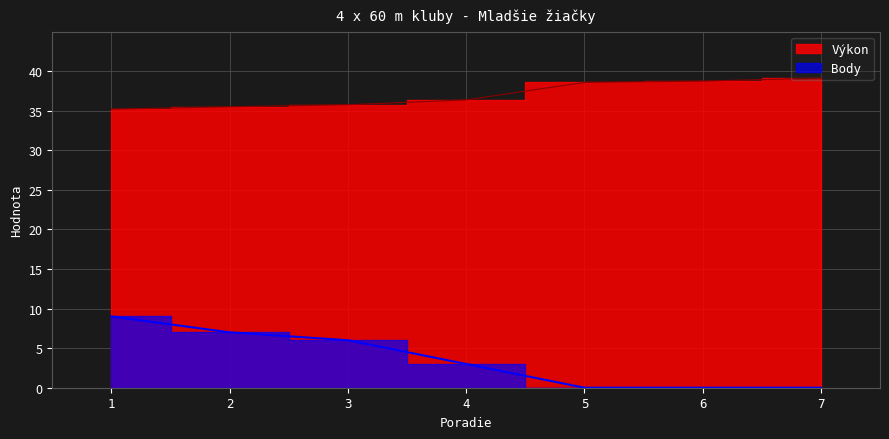

What is the total value across all series at 2?

42.5